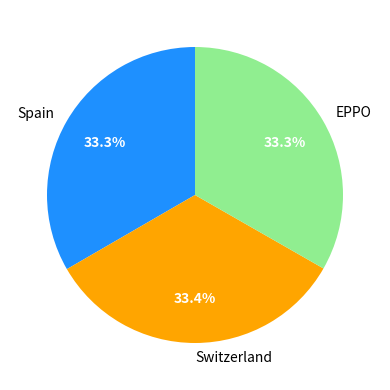

Is there any slice that represents more than half of the pie?

No